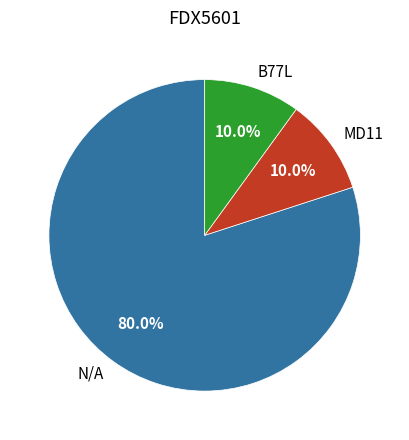

To the nearest percent, what portion does B77L represent?

10%